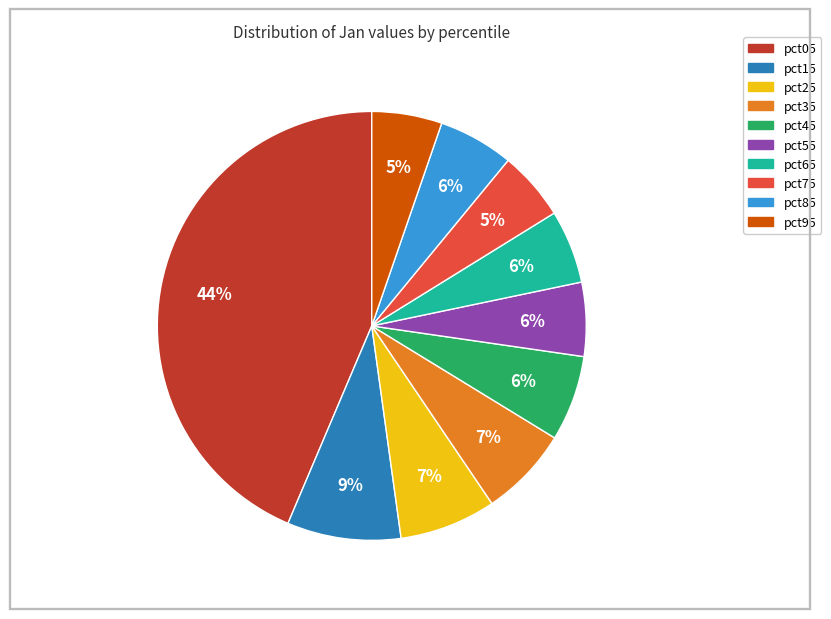

The pct85 slice represents 1% of the pie. True or false?

False